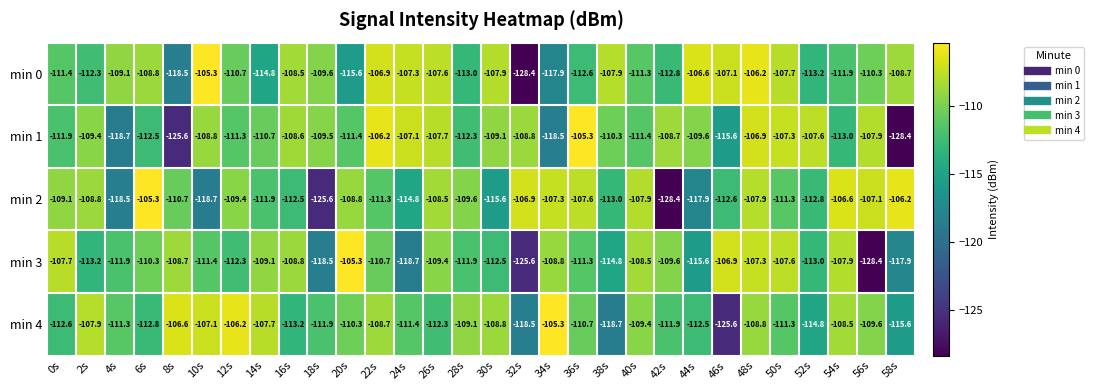

True or false: min 3 has a value of -41.7 at 48s.

False